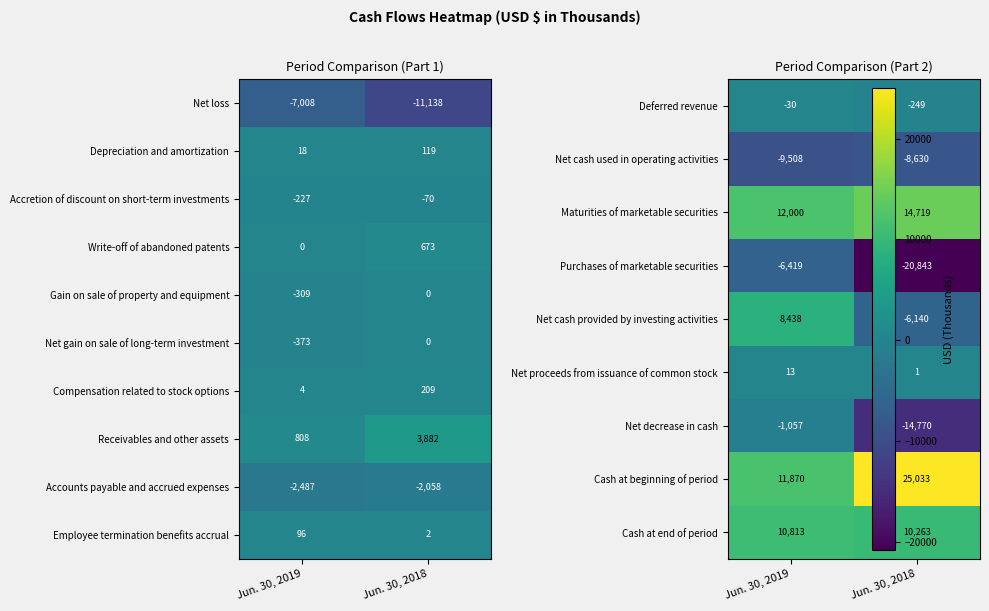

The Gain on sale of property and equipment series shows -177 at Jun. 30, 2019. True or false?

False